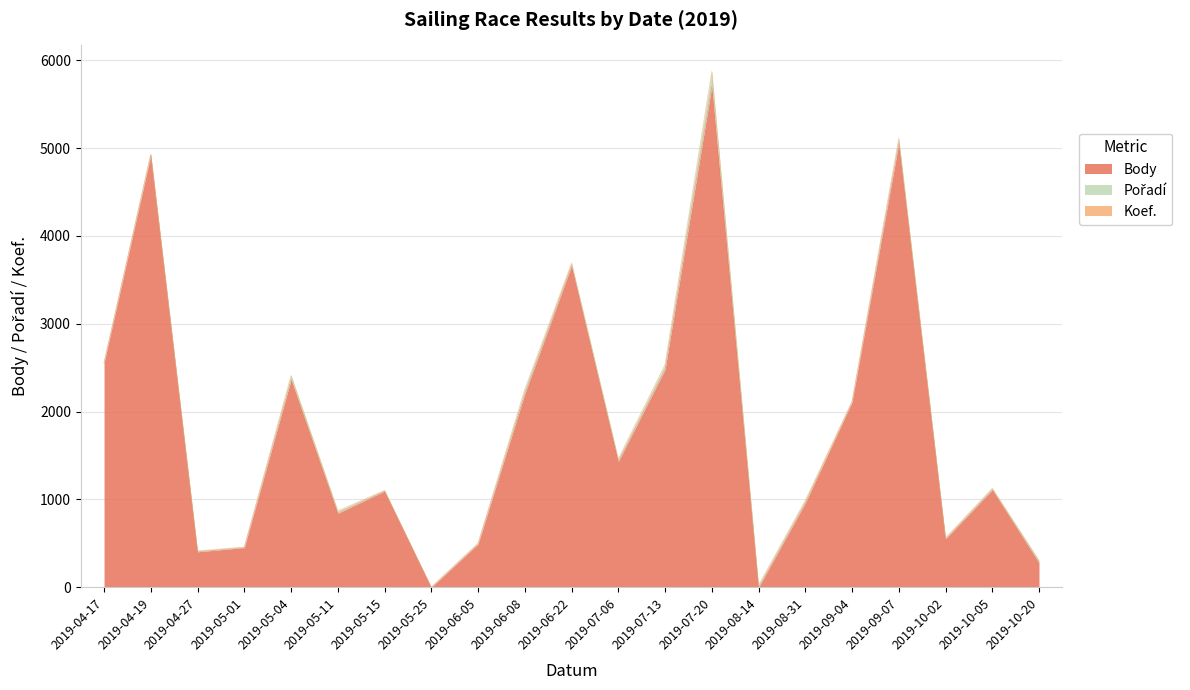

Reading right to left, what are all the values shown in this chart?

Body: 2019-10-20=277	2019-10-05=1110	2019-10-02=553	2019-09-07=5056	2019-09-04=2109	2019-08-31=960	2019-08-14=0	2019-07-20=5704	2019-07-13=2480	2019-07-06=1432	2019-06-22=3661	2019-06-08=2204	2019-06-05=494	2019-05-25=0	2019-05-15=1096	2019-05-11=842	2019-05-04=2365	2019-05-01=452	2019-04-27=404	2019-04-19=4921	2019-04-17=2554
Koef.: 2019-10-20=1	2019-10-05=3	2019-10-02=1	2019-09-07=12	2019-09-04=3	2019-08-31=7	2019-08-14=2	2019-07-20=24	2019-07-13=7	2019-07-06=4	2019-06-22=12	2019-06-08=7	2019-06-05=2	2019-05-25=0	2019-05-15=2	2019-05-11=7	2019-05-04=7	2019-05-01=2	2019-04-27=4	2019-04-19=7	2019-04-17=2
Pořadí: 2019-10-20=28	2019-10-05=14	2019-10-02=6	2019-09-07=44	2019-09-04=1	2019-08-31=23	2019-08-14=21	2019-07-20=146	2019-07-13=48	2019-07-06=26	2019-06-22=20	2019-06-08=44	2019-06-05=5	2019-05-25=0	2019-05-15=5	2019-05-11=22	2019-05-04=40	2019-05-01=3	2019-04-27=8	2019-04-19=5	2019-04-17=1